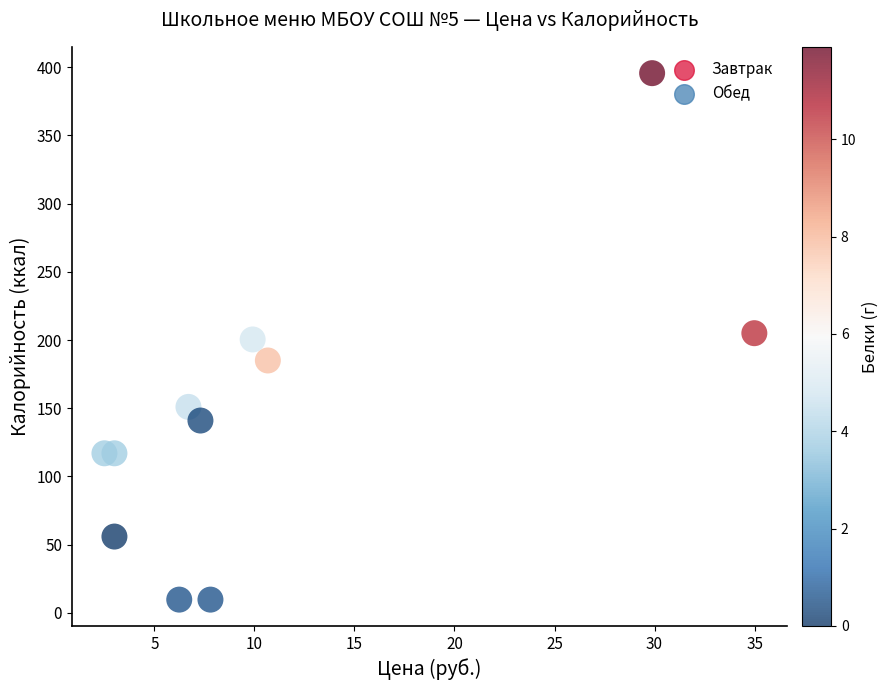

What is the average Y value?

144.3